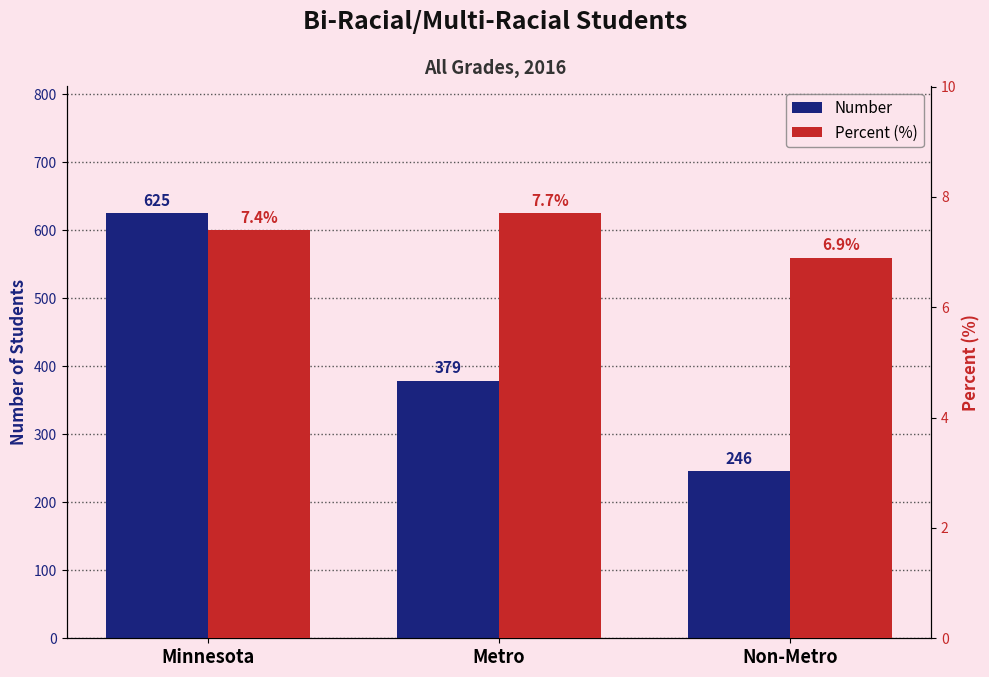

Is the value of Number at Minnesota greater than the value of Percent (%) at Metro?

Yes